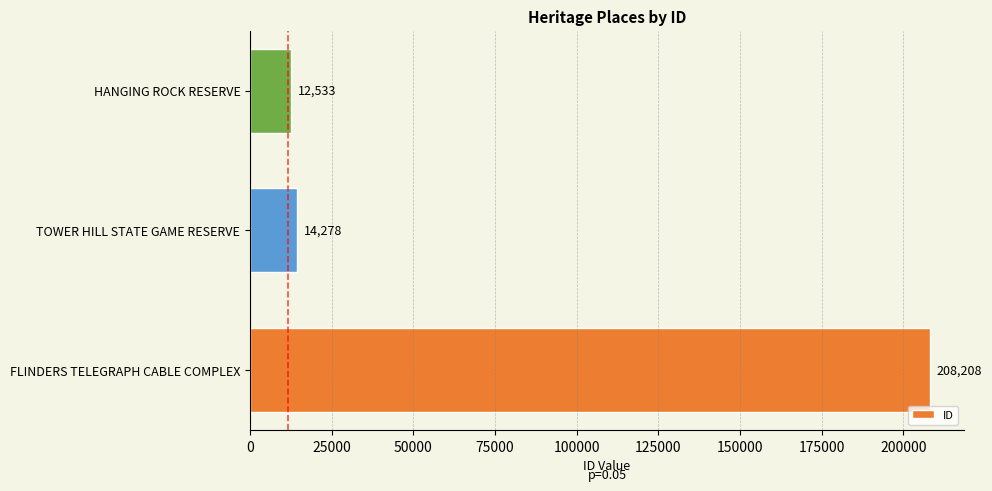

What is the greatest value displayed?

208208